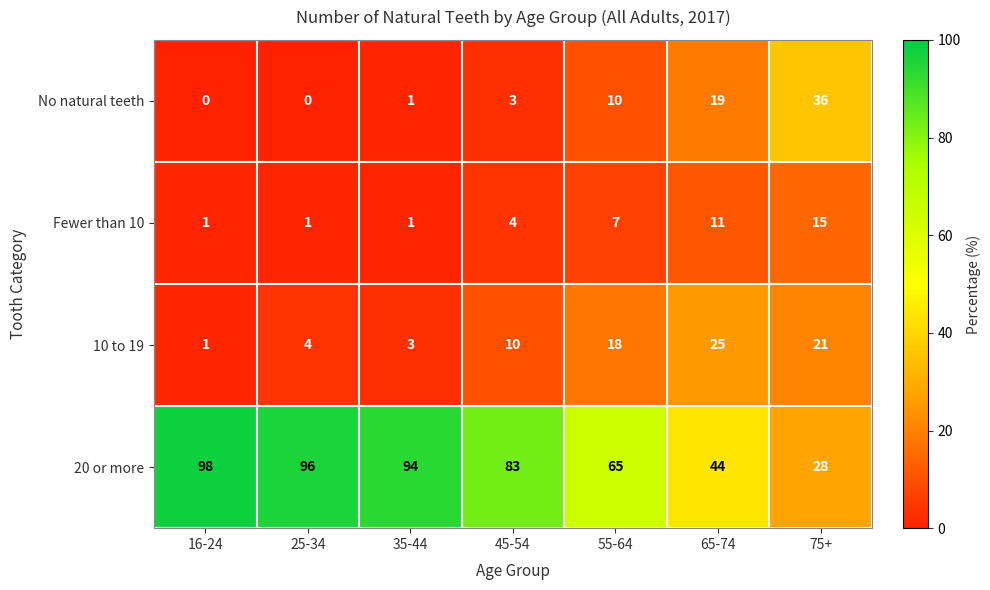

At which label does 20 or more reach its peak?

16-24